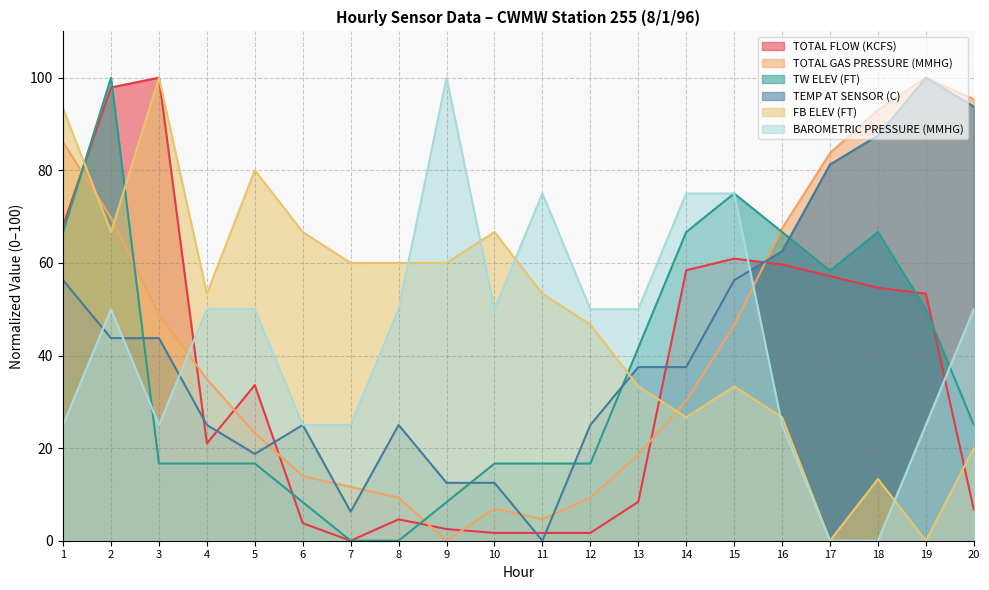

Reading left to right, extract all data points from this chart.

TOTAL FLOW (KCFS): 68.1	97.9	100.0	21.0	33.6	3.8	0.0	4.6	2.5	1.7	1.7	1.7	8.4	58.4	60.9	59.7	57.1	54.6	53.4	6.7
TOTAL GAS PRESSURE (MMHG): 86.0	69.8	48.8	34.9	23.3	14.0	11.6	9.3	0.0	7.0	4.7	9.3	18.6	30.2	46.5	67.4	83.7	93.0	100.0	95.3
TW ELEV (FT): 66.7	100.0	16.7	16.7	16.7	8.3	0.0	0.0	8.3	16.7	16.7	16.7	41.7	66.7	75.0	66.7	58.3	66.7	50.0	25.0
TEMP AT SENSOR (C): 56.2	43.8	43.8	25.0	18.8	25.0	6.2	25.0	12.5	12.5	0.0	25.0	37.5	37.5	56.2	62.5	81.3	87.5	100.0	93.8
FB ELEV (FT): 93.3	66.7	100.0	53.3	80.0	66.7	60.0	60.0	60.0	66.7	53.3	46.7	33.3	26.7	33.3	26.7	0.0	13.3	0.0	20.0
BAROMETRIC PRESSURE (MMHG): 25.0	50.0	25.0	50.0	50.0	25.0	25.0	50.0	100.0	50.0	75.0	50.0	50.0	75.0	75.0	25.0	0.0	0.0	25.0	50.0